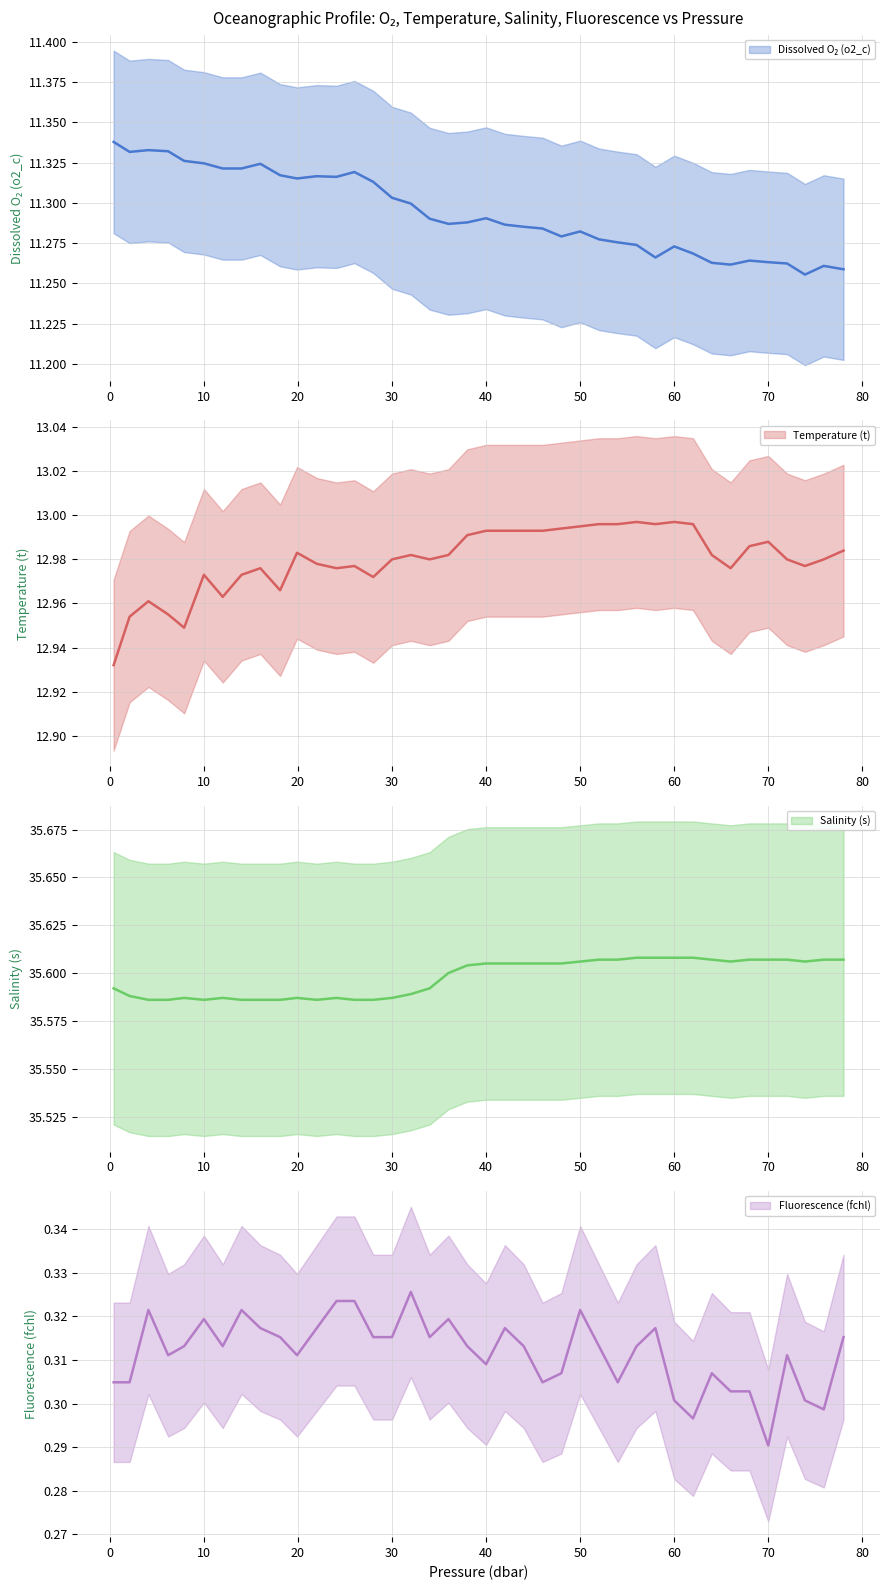

The value of Dissolved O₂ (o2_c) at 32 is 19.7. True or false?

False